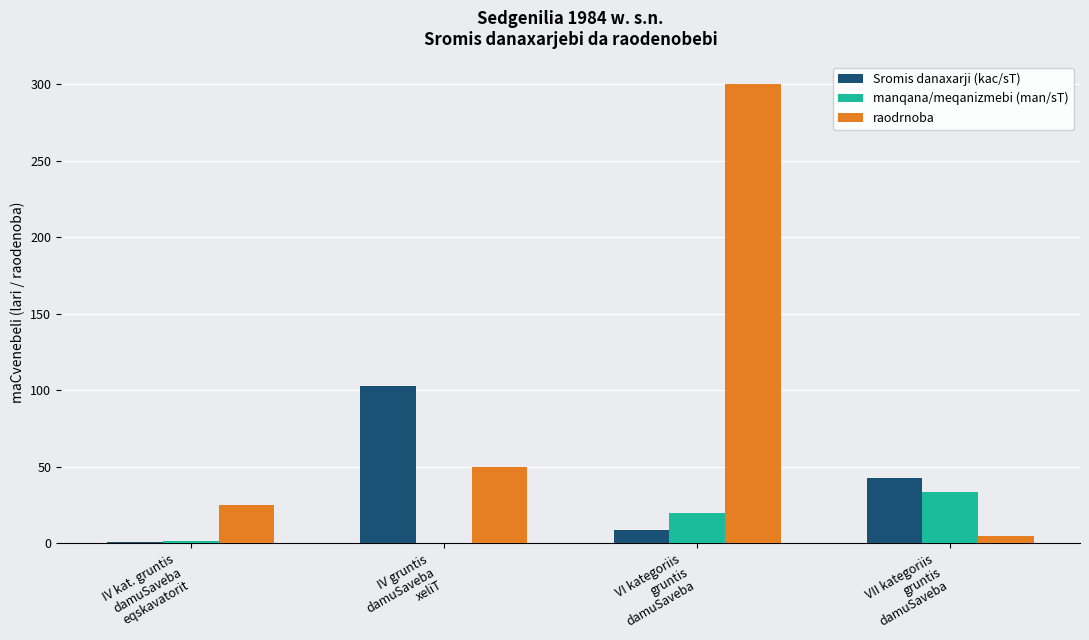

What are all the series names shown in the legend?

Sromis danaxarji (kac/sT), manqana/meqanizmebi (man/sT), raodrnoba